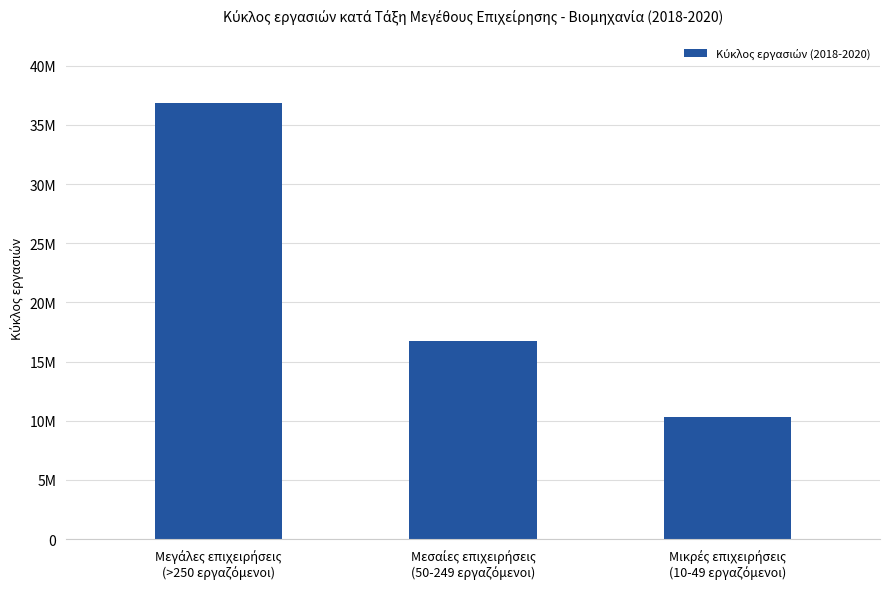

Are the bars horizontal?

No